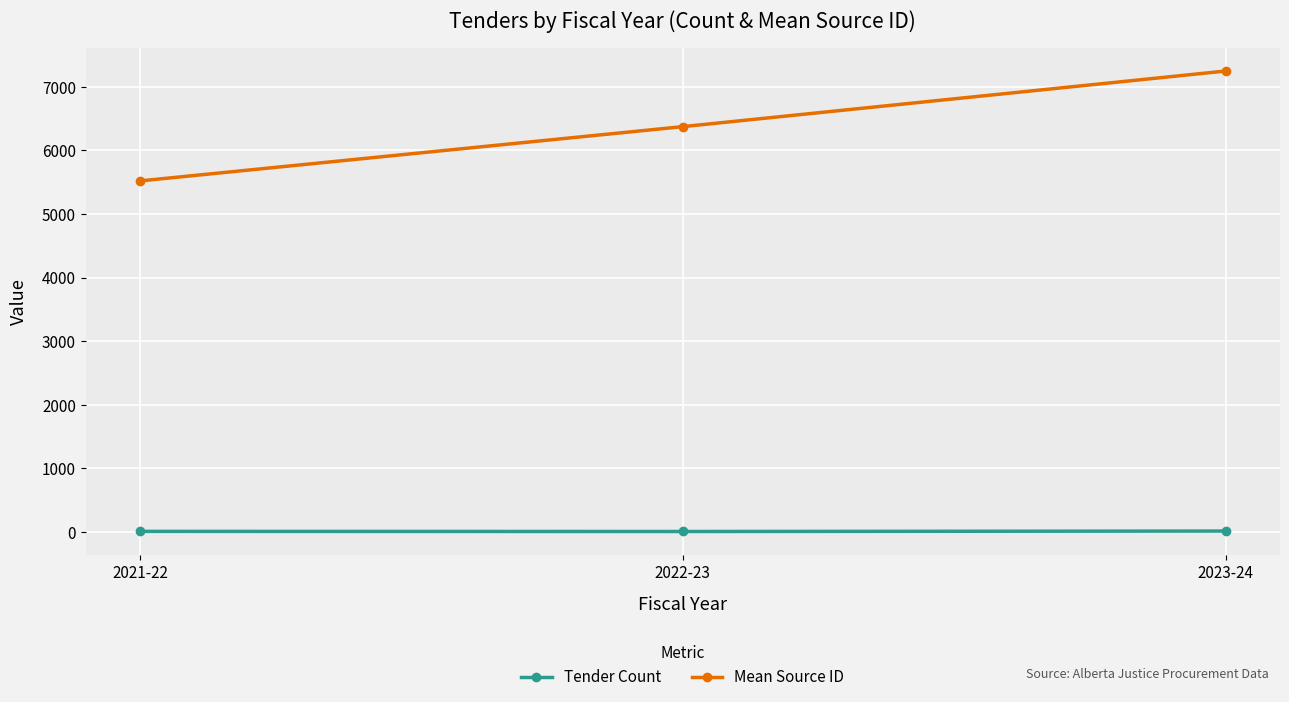

What are all the series names shown in the legend?

Tender Count, Mean Source ID